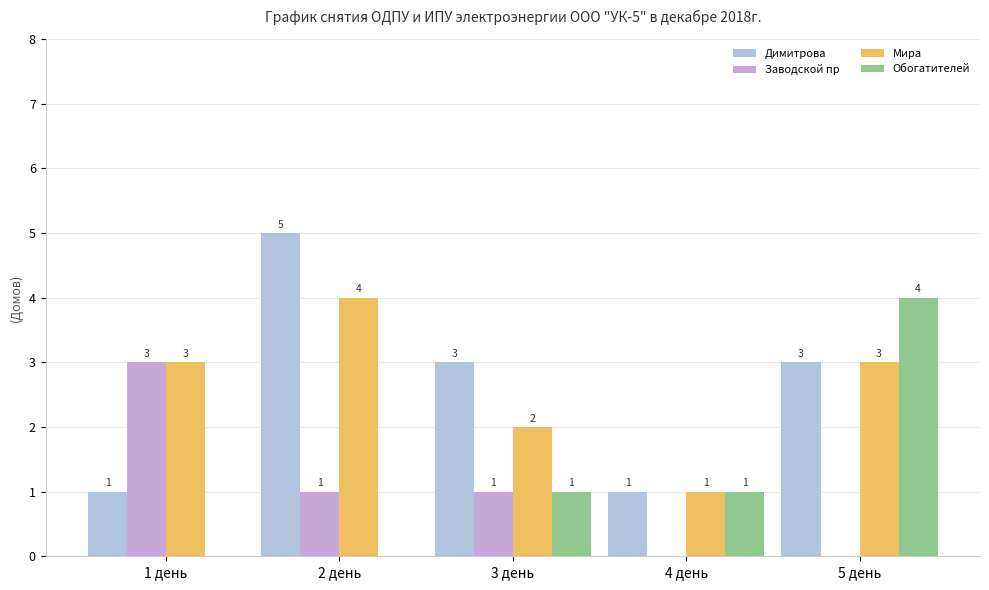

The value of Заводской пр at 5 день is 0. True or false?

True